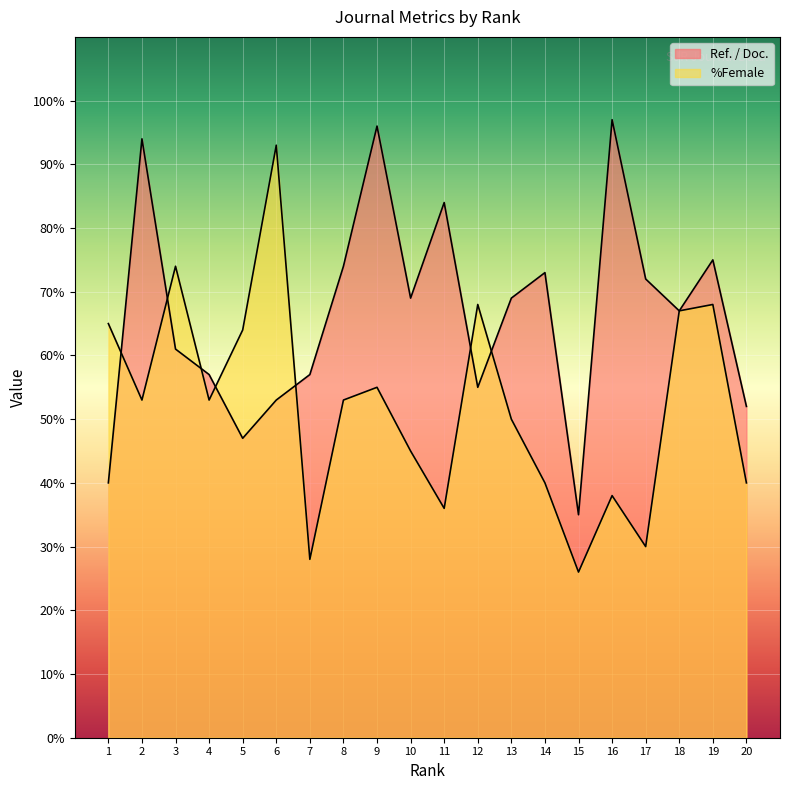

What is the difference between the highest and lowest values at 4?

4